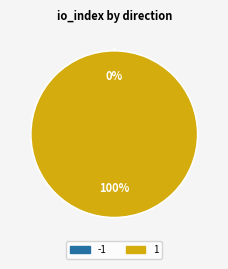

What is the largest slice in the pie chart?

1